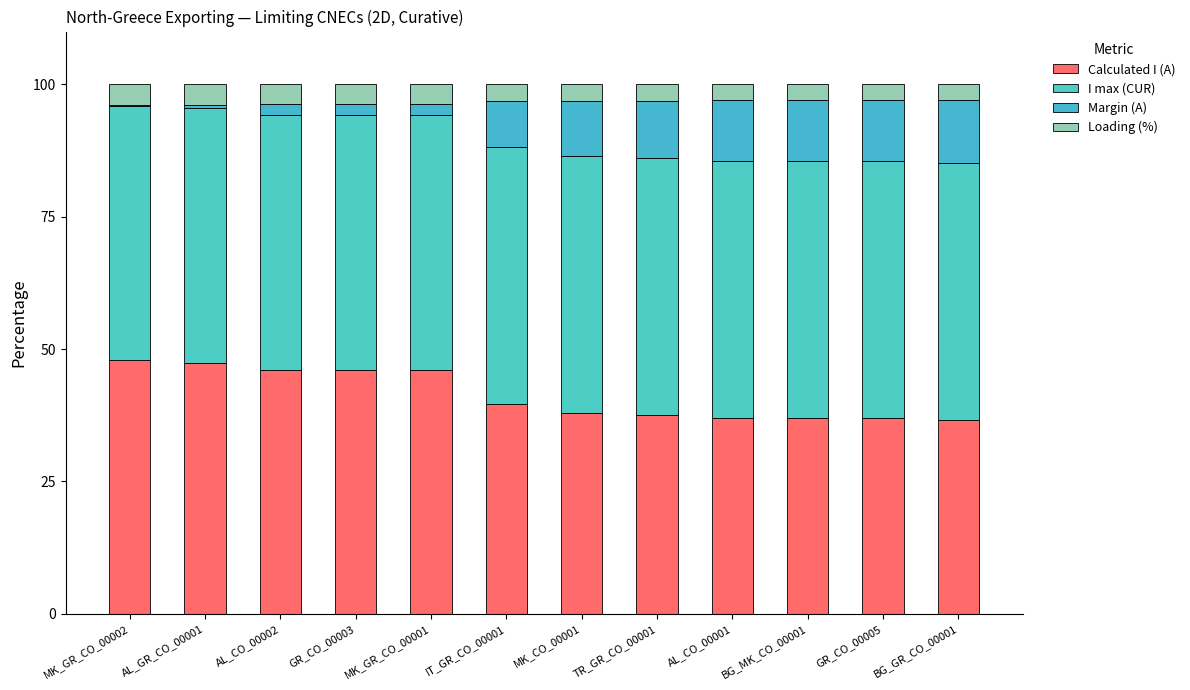

Does the chart contain stacked bars?

Yes